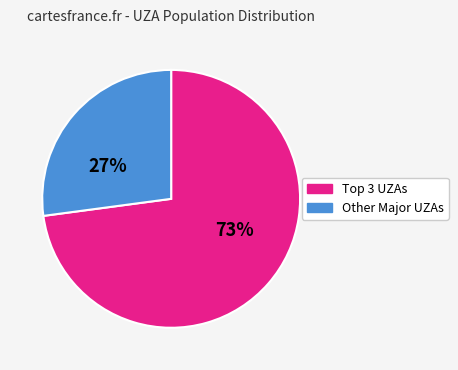

Is there a majority slice in this chart?

Yes